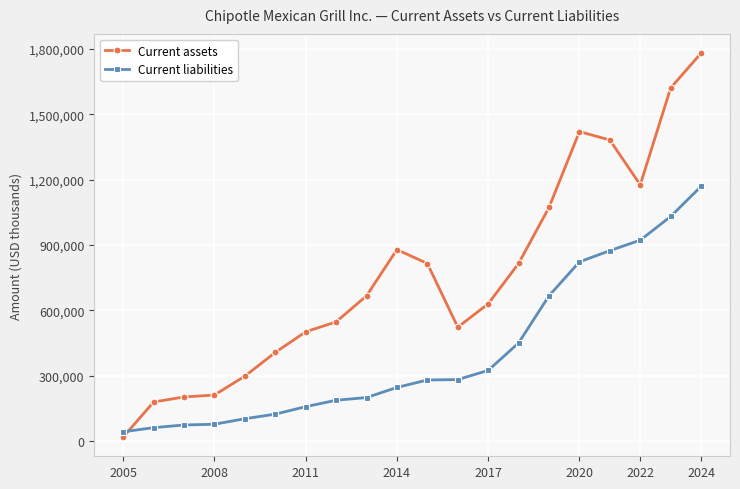

What is the sum of all Current liabilities values?

8087087